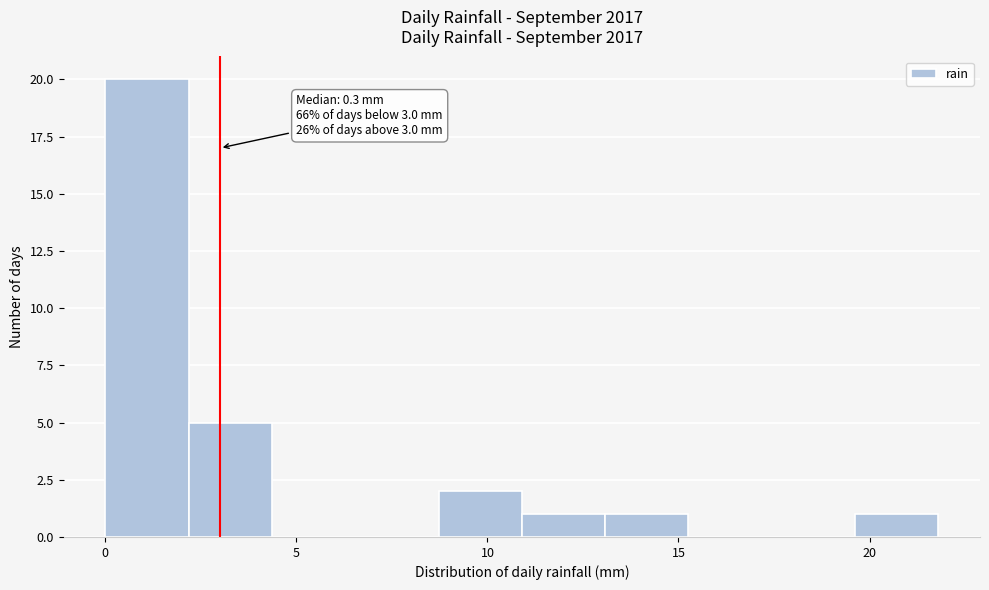

Over which range of the x-axis is the bar tallest?

0.0 to 2.0